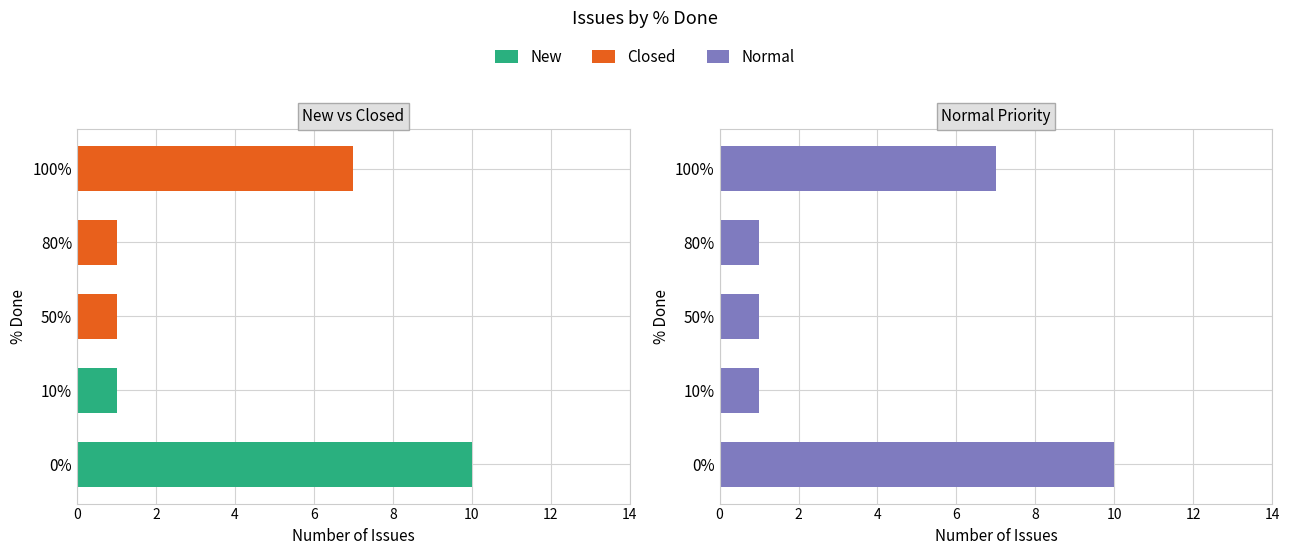

What is the value of the Normal bar at the 1st from the left?

10